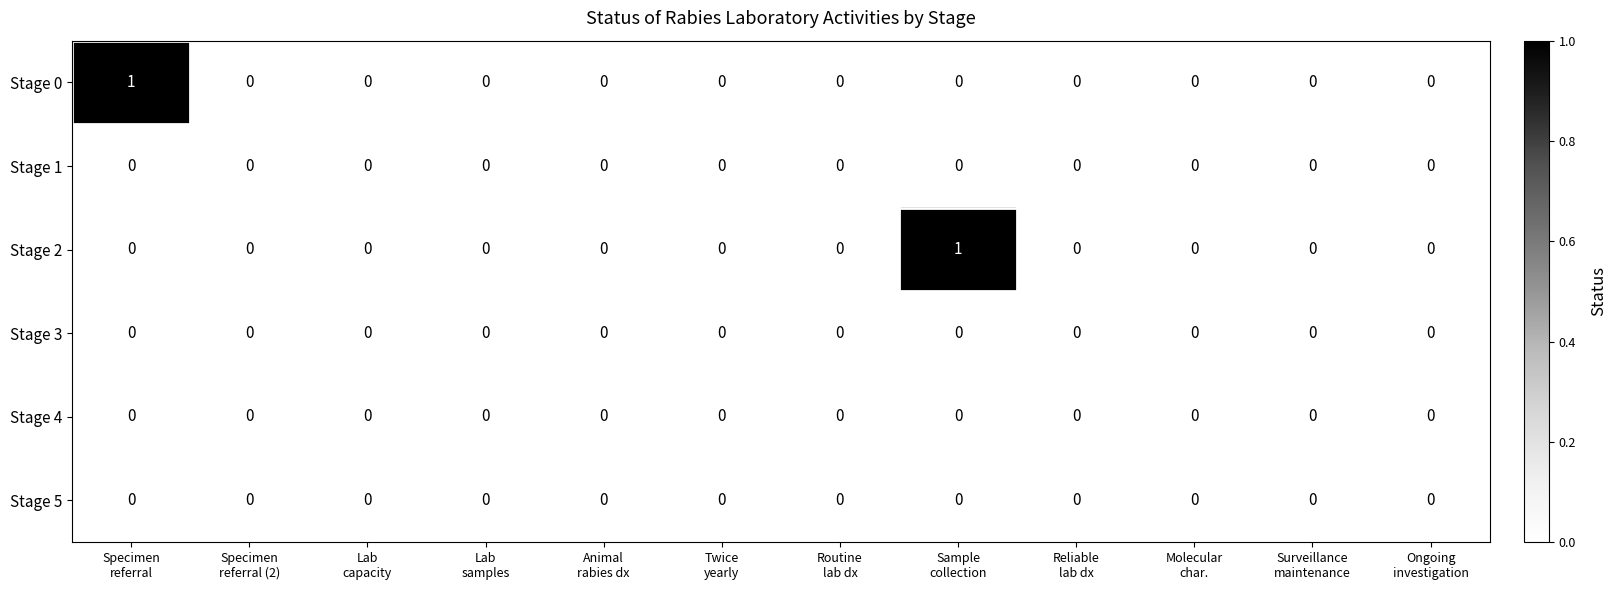

How many Stage 0 values are between 0 and 1?

12